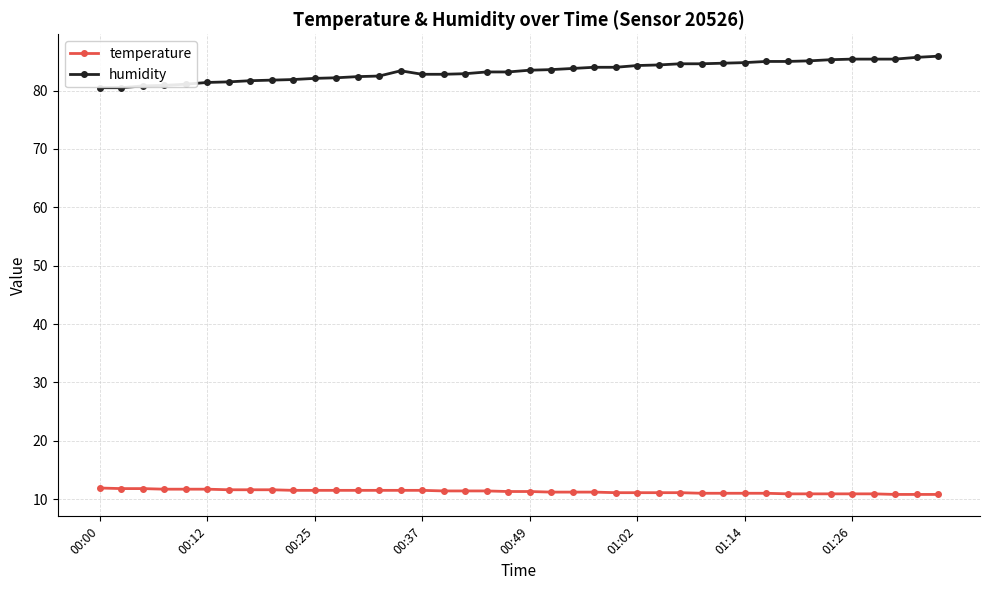

What is the value of the humidity point at the 17th from the left?

82.8